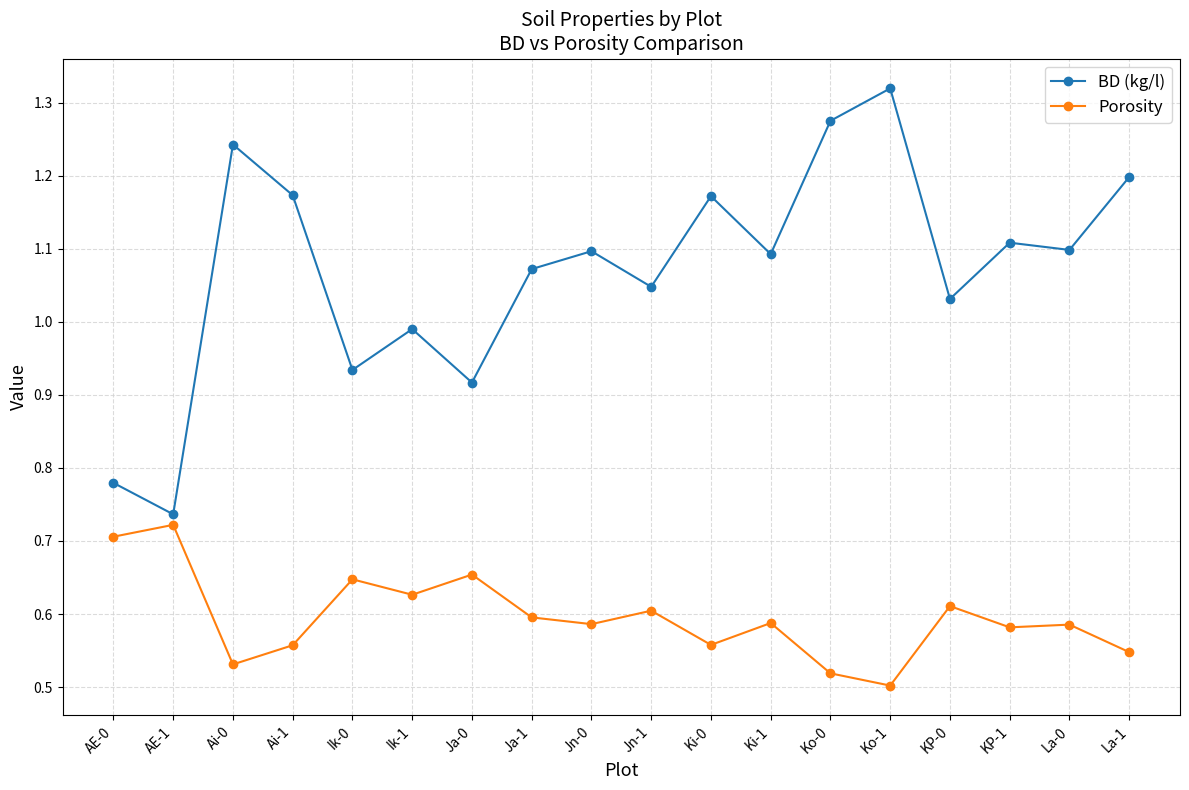

Where is BD (kg/l) nearest to the value 1?

Ik-1